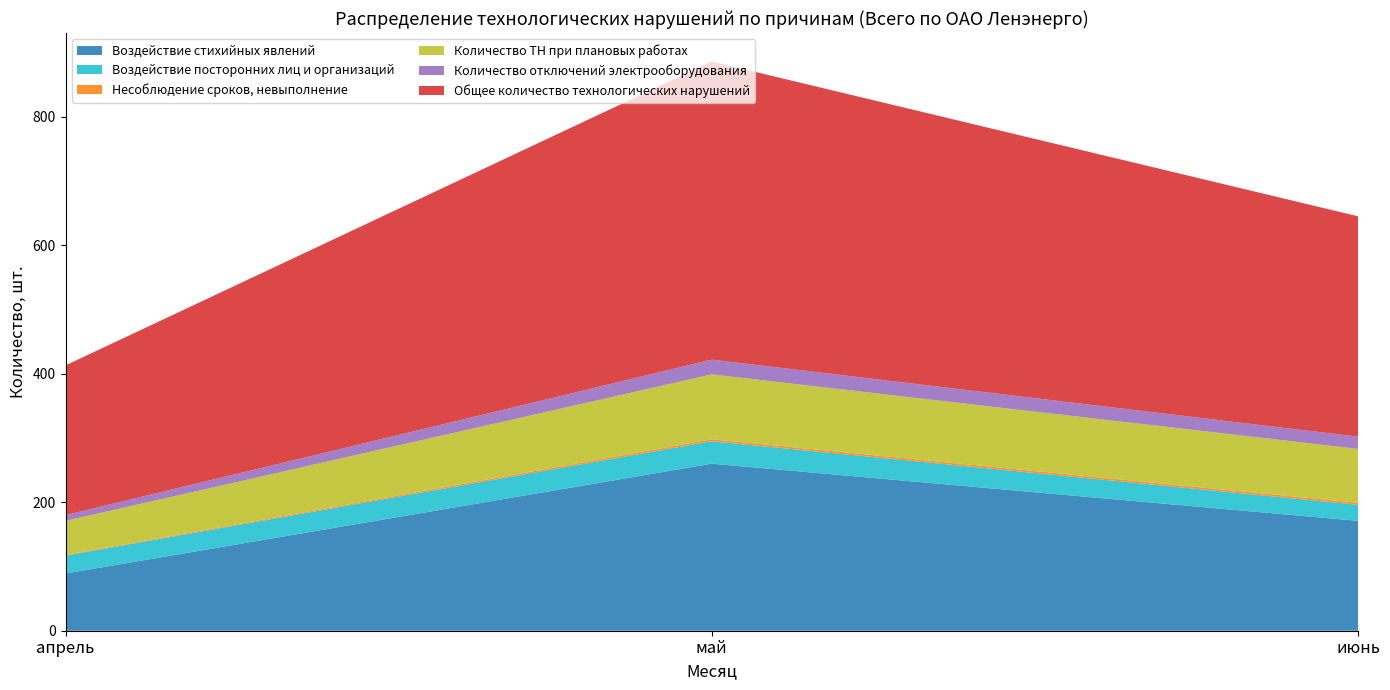

Reading left to right, what are all the values shown in this chart?

Воздействие стихийных явлений: 89	260	171
Воздействие посторонних лиц и организаций: 28	35	25
Несоблюдение сроков, невыполнение: 1	3	3
Количество ТН при плановых работах: 53	101	84
Количество отключений электрооборудования: 9	23	19
Общее количество технологических нарушений: 233	464	343